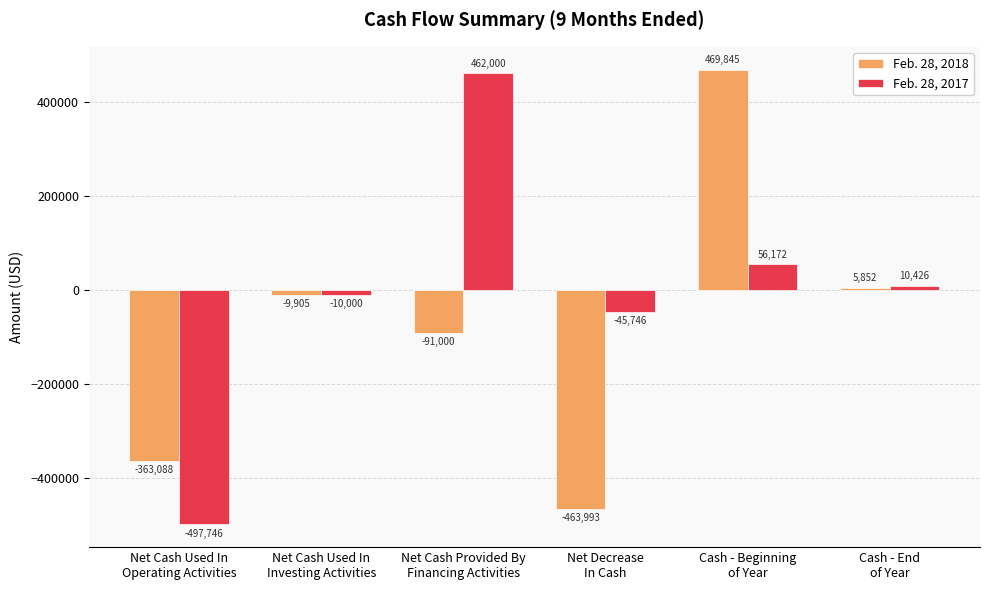

How many bars are there in each group?

2